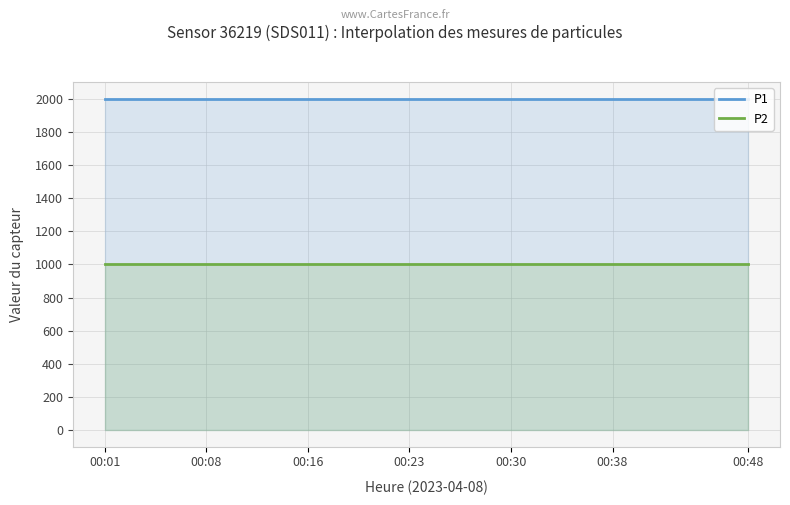

Reading left to right, what are all the values shown in this chart?

P1: 00:01=1999.9	00:04=1999.9	00:06=1999.9	00:08=1999.9	00:11=1999.9	00:13=1999.9	00:16=1999.9	00:18=1999.9	00:21=1999.9	00:23=1999.9	00:26=1999.9	00:28=1999.9	00:30=1999.9	00:33=1999.9	00:35=1999.9	00:38=1999.9	00:40=1999.9	00:43=1999.9	00:45=1999.9	00:48=1999.9
P2: 00:01=999.9	00:04=999.9	00:06=999.9	00:08=999.9	00:11=999.9	00:13=999.9	00:16=999.9	00:18=999.9	00:21=999.9	00:23=999.9	00:26=999.9	00:28=999.9	00:30=999.9	00:33=999.9	00:35=999.9	00:38=999.9	00:40=999.9	00:43=999.9	00:45=999.9	00:48=999.9